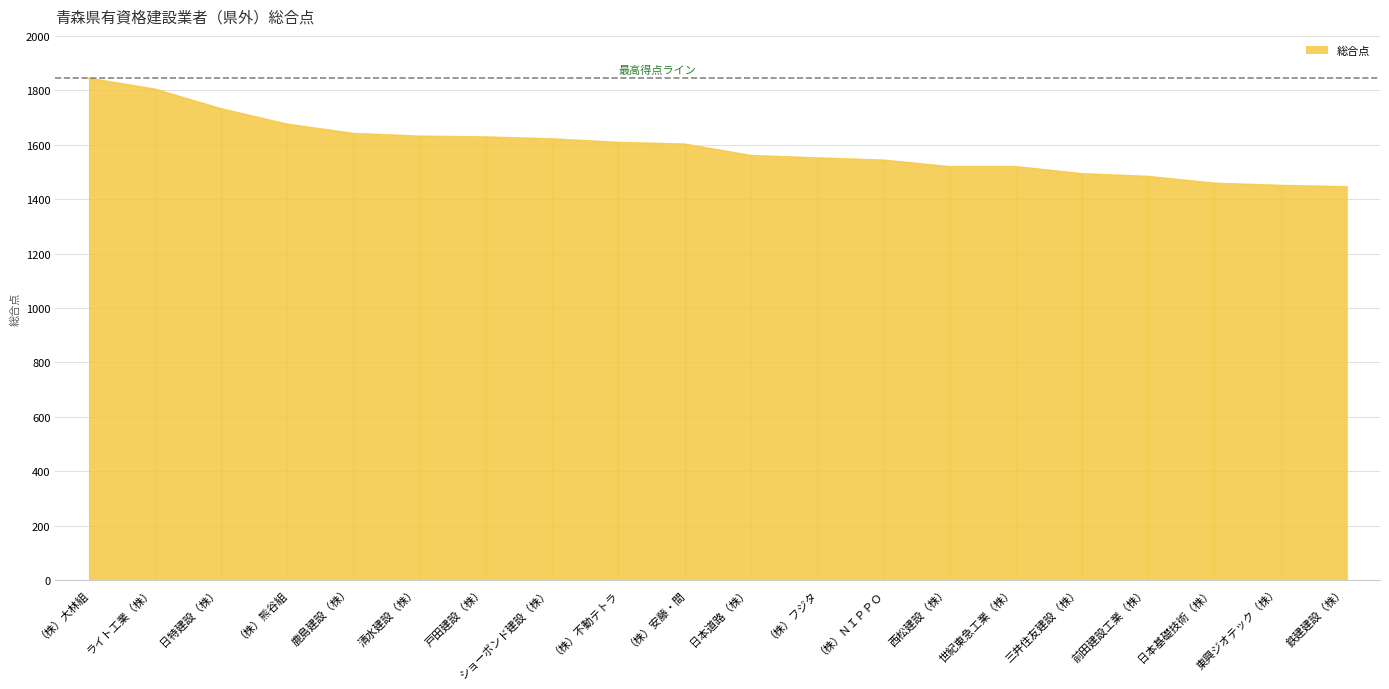

How many lines are shown in the chart?

1